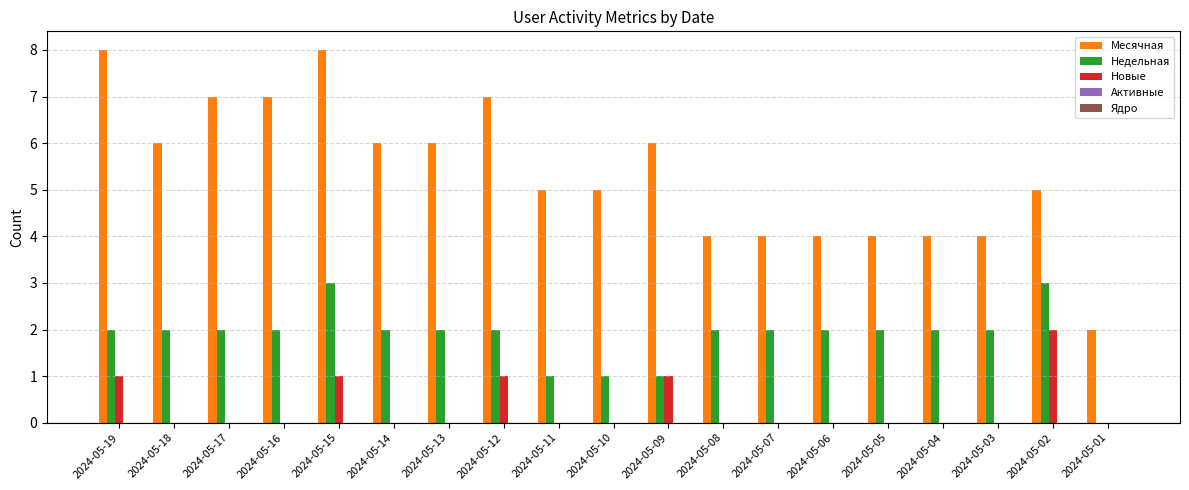

Which series changed the most between 2024-05-18 and 2024-05-07?

Месячная